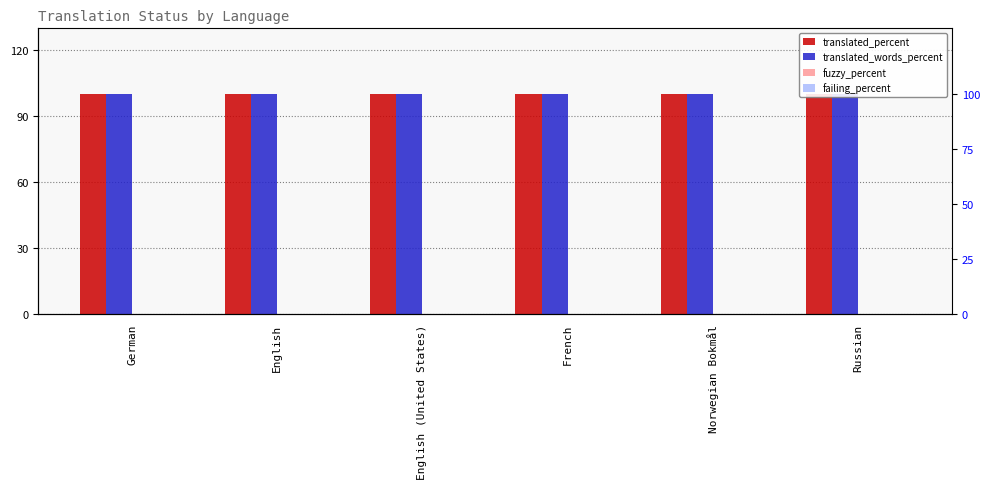

Does the chart contain any negative values?

No